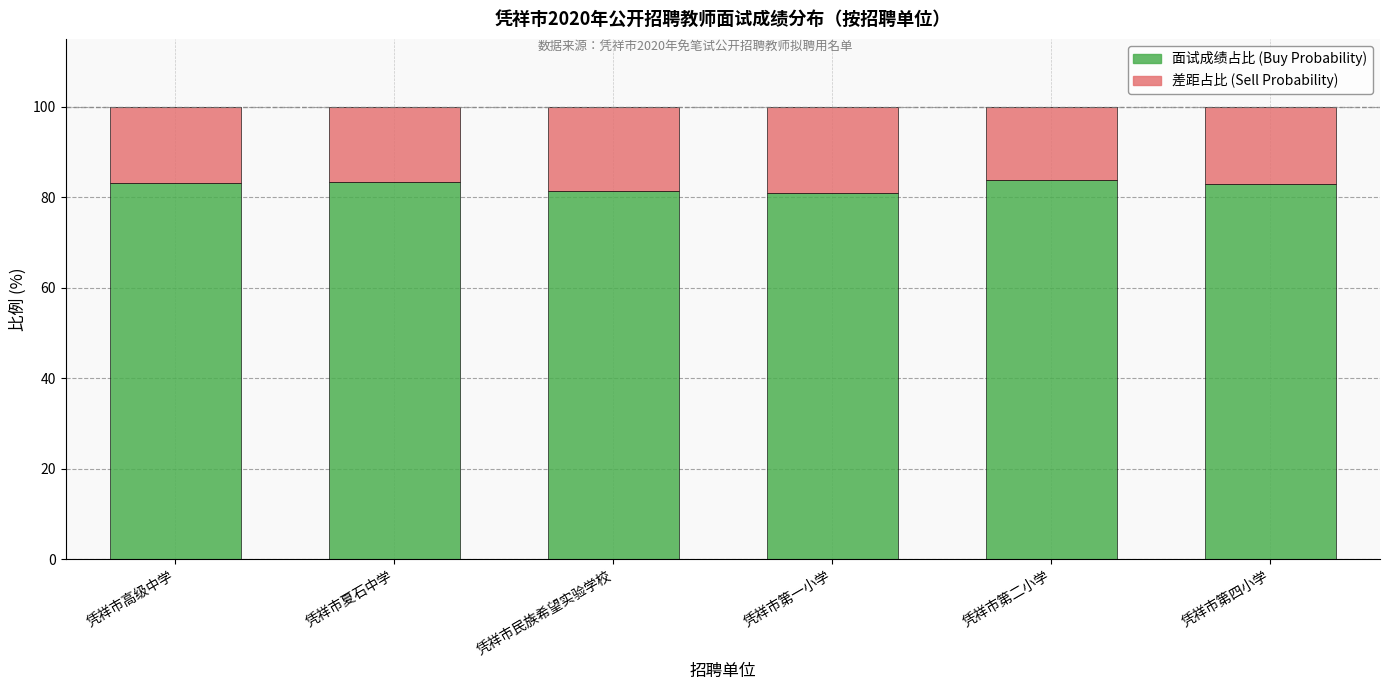

What is the total value across all series at 凭祥市第一小学?

100.0